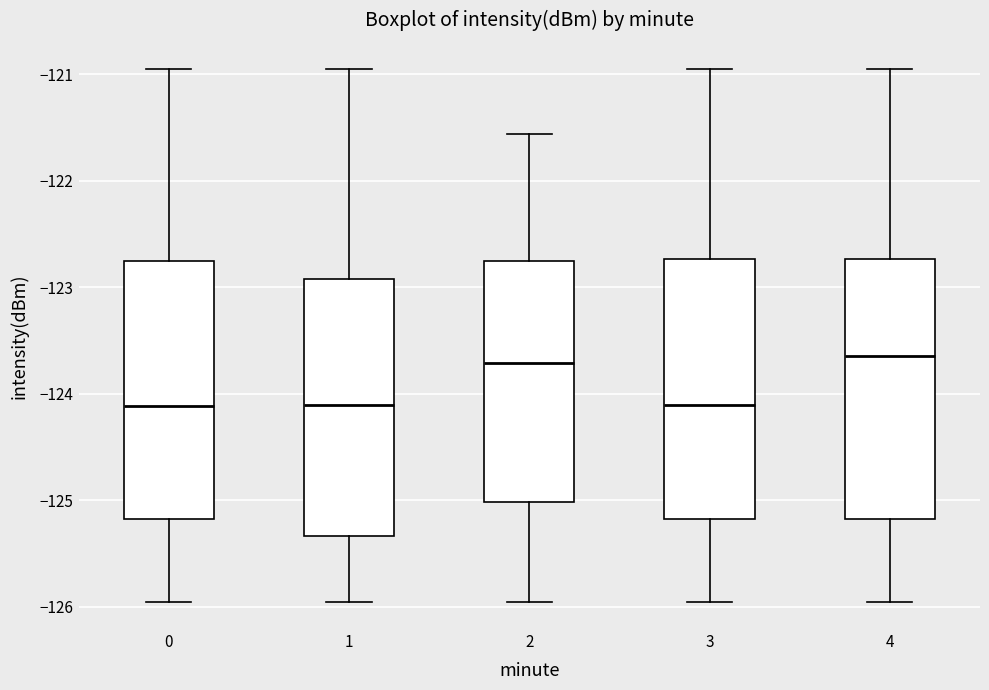

Reading left to right, transcribe this box plot: for each box, give where its median line is, the range the box spans, and where its two whiskers end, as read against the y-axis. The values are not printed on the chart, so give them approximately, as read against the axis.

0: median -124.1, box -125.2 to -122.8, whiskers -126.0 to -121.0
1: median -124.1, box -125.3 to -122.9, whiskers -126.0 to -121.0
2: median -123.7, box -125.0 to -122.8, whiskers -126.0 to -121.6
3: median -124.1, box -125.2 to -122.7, whiskers -126.0 to -121.0
4: median -123.6, box -125.2 to -122.7, whiskers -126.0 to -121.0